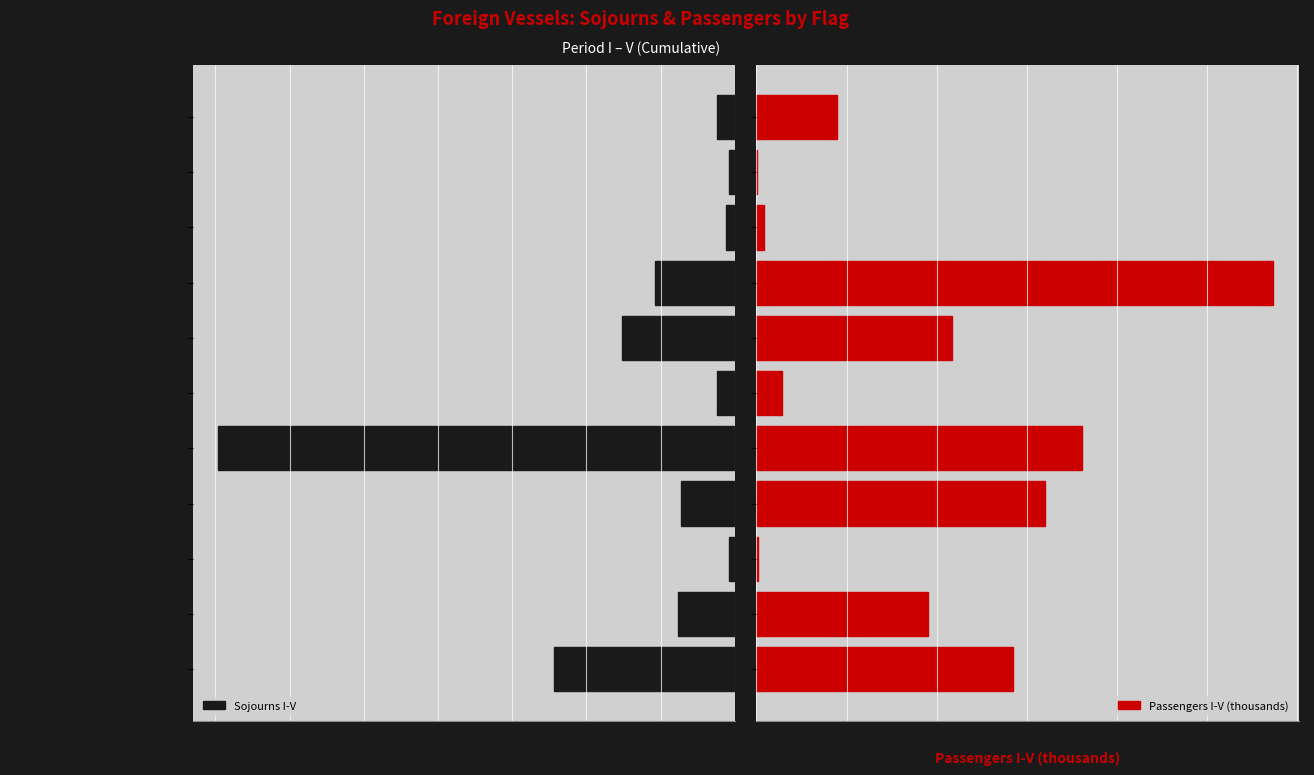

What is the difference between the maximum and minimum values in the Sojourns I-V series?

172